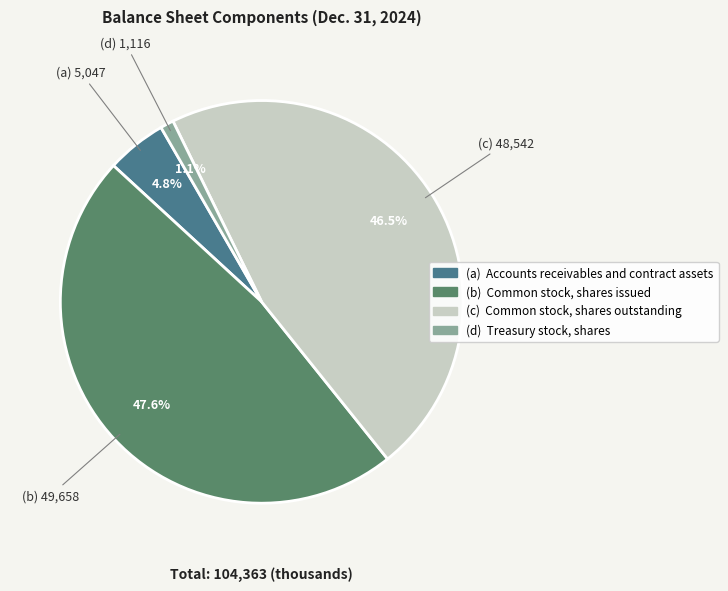

What portion of the pie excludes (d) Treasury stock, shares?

98.9%